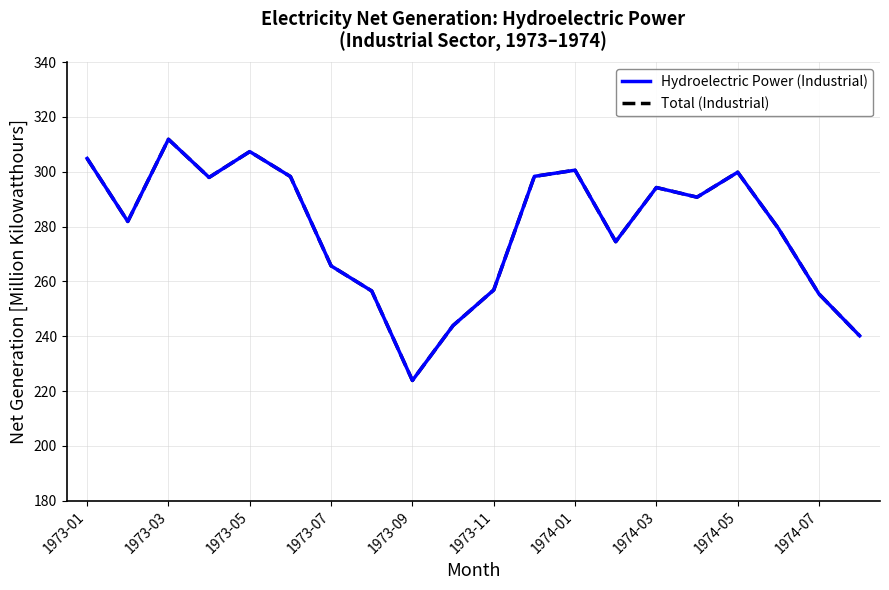

Is this an area chart (filled region under the line)?

No